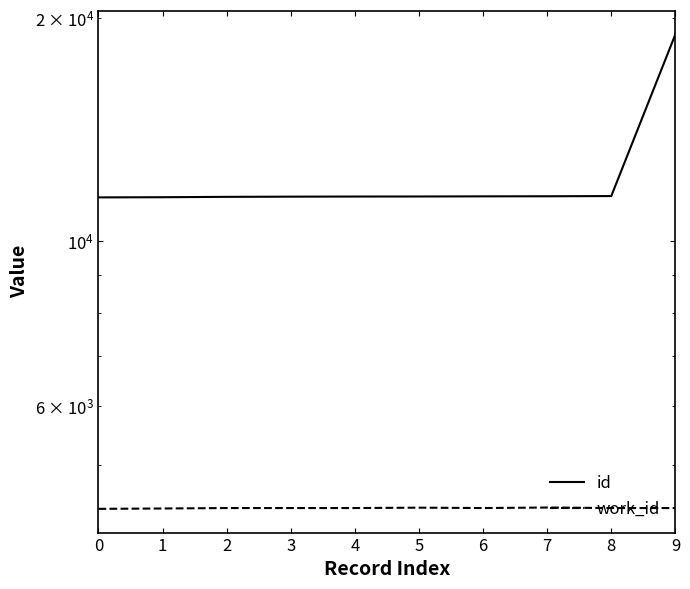

True or false: work_id and id intersect in this chart.

False